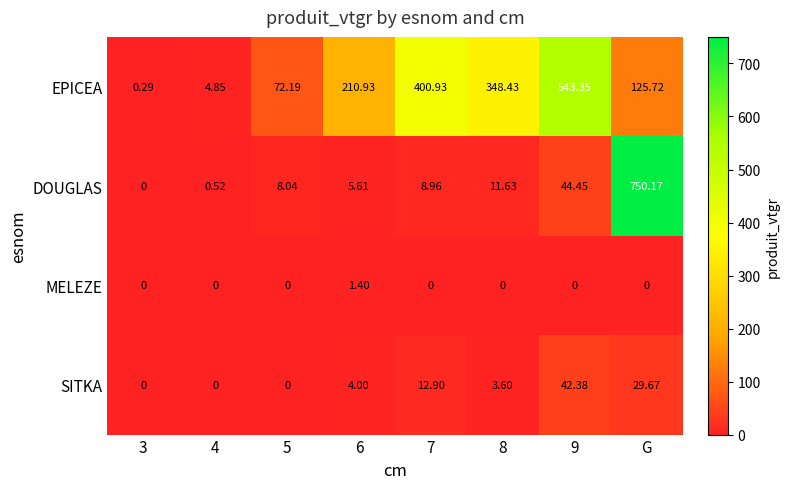

Between 3 and 9, which series saw the biggest shift?

EPICEA